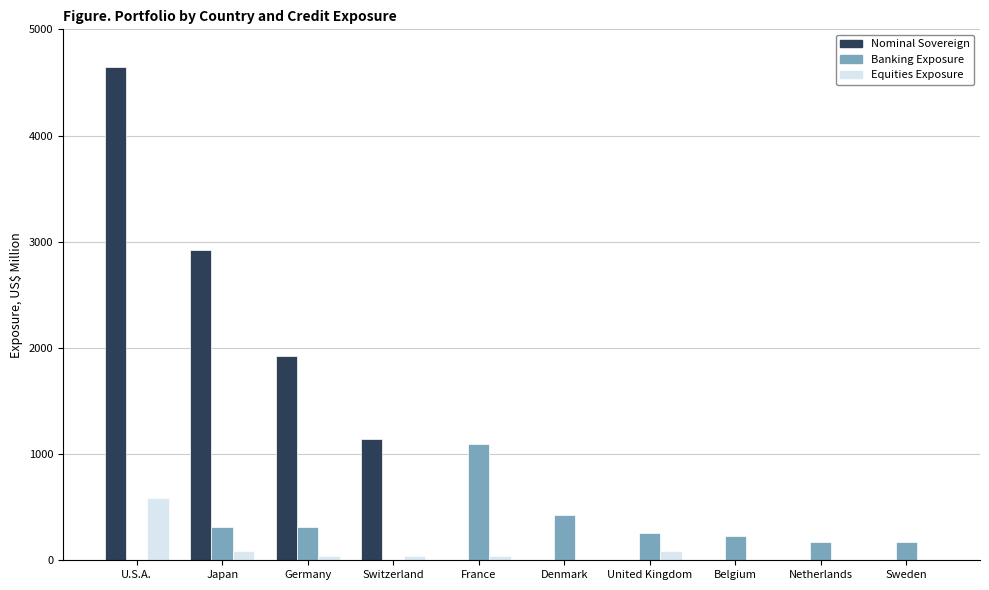

Which series changed the most between Japan and France?

Nominal Sovereign